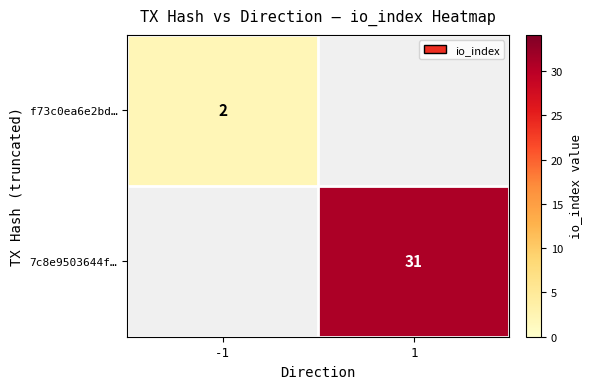

At which category does the chart reach its peak across all series?

1